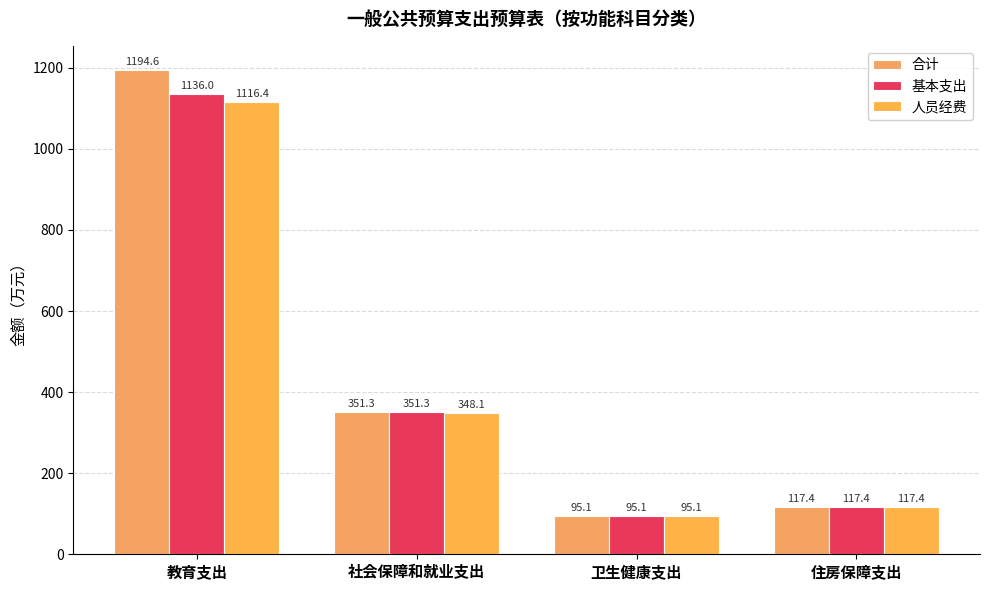

The value of 基本支出 at 教育支出 is 309.1. True or false?

False